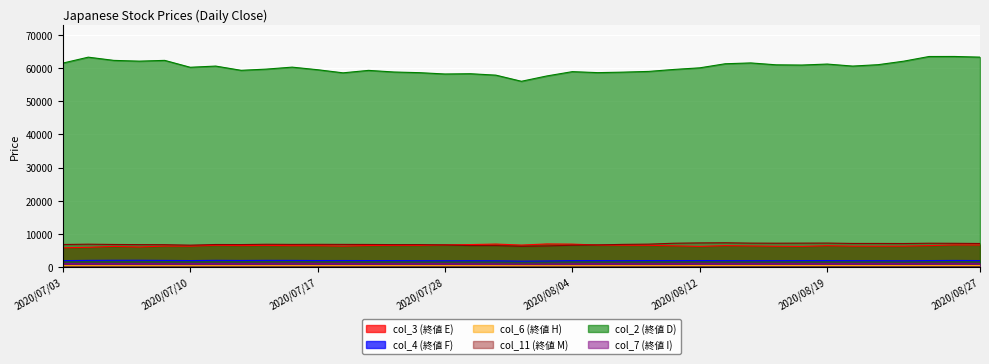

At which category does the chart reach its minimum across all series?

2020/07/31